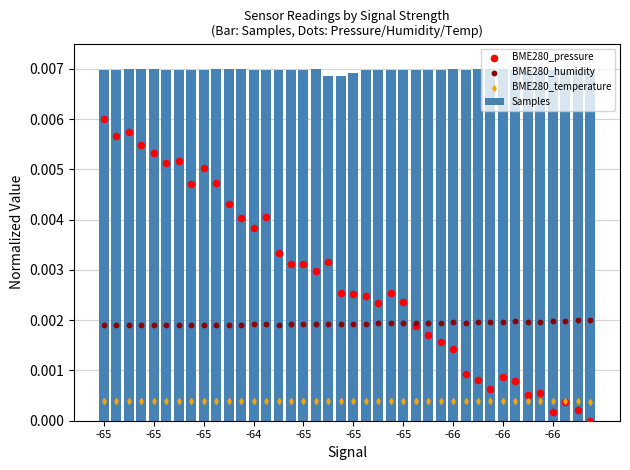

What are all the series names shown in the legend?

Samples, BME280_pressure, BME280_humidity, BME280_temperature